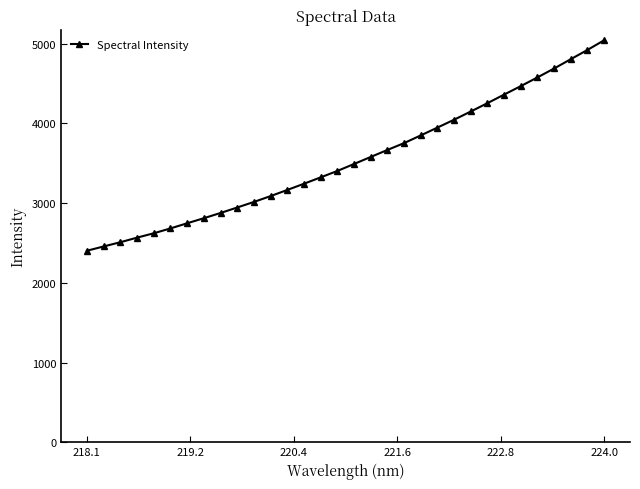

What is the minimum value shown in the chart?

2402.6